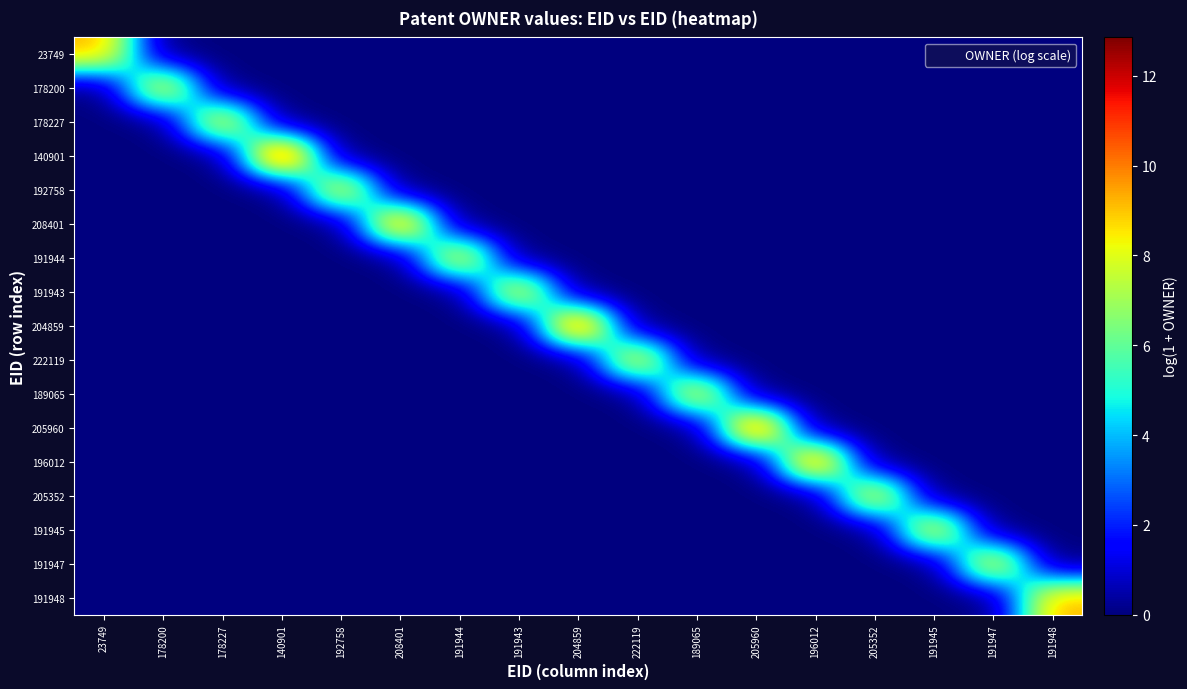

List the series in order of their peak value, lowest first.

178227, 192758, 178200, 189065, 23749, 191944, 191943, 191945, 191947, 191948, 205352, 222119, 208401, 196012, 204859, 205960, 140901